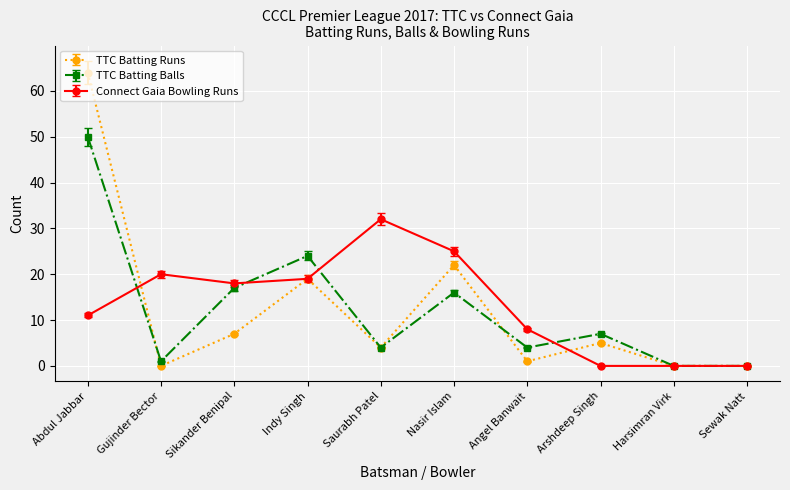

What value does the TTC Batting Balls series have at Indy Singh?

24